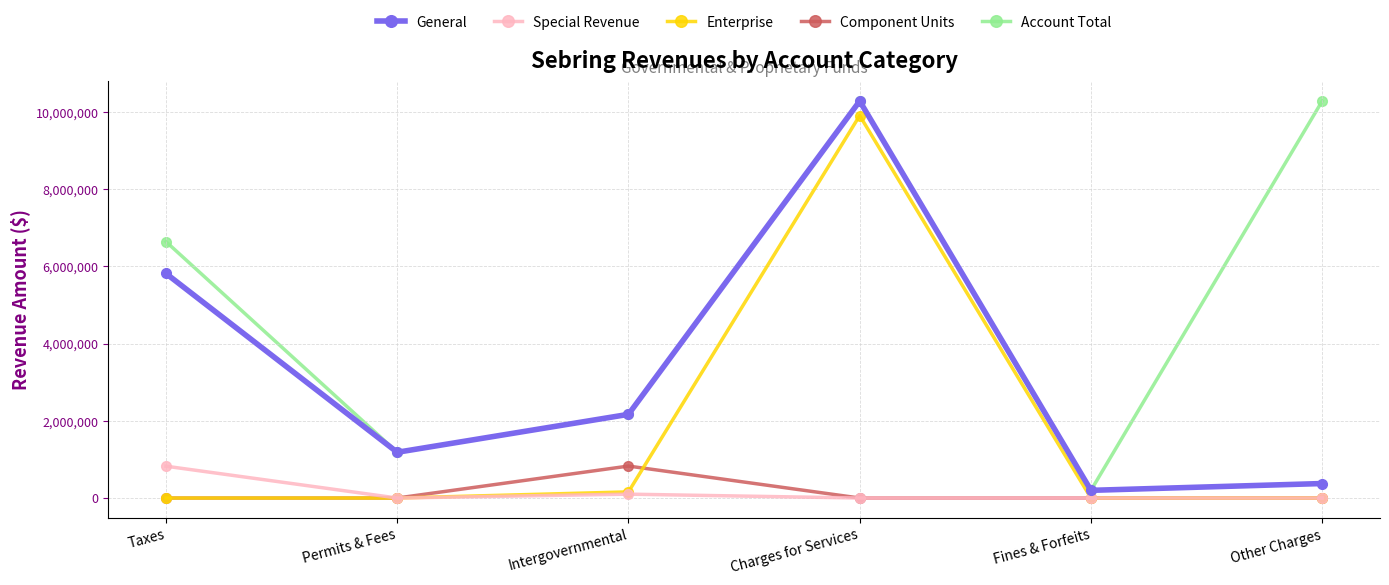

Reading left to right, transcribe all the data shown in this chart.

General: Taxes=5815021	Permits & Fees=1185031	Intergovernmental=2167066	Charges for Services=10280093	Fines & Forfeits=199066	Other Charges=375560
Special Revenue: Taxes=824455	Permits & Fees=0	Intergovernmental=100423	Charges for Services=0	Fines & Forfeits=0	Other Charges=0
Enterprise: Taxes=0	Permits & Fees=0	Intergovernmental=159152	Charges for Services=9904533	Fines & Forfeits=0	Other Charges=0
Component Units: Taxes=0	Permits & Fees=0	Intergovernmental=827956	Charges for Services=0	Fines & Forfeits=0	Other Charges=0
Account Total: Taxes=6639476	Permits & Fees=1185031	Intergovernmental=2167066	Charges for Services=10280093	Fines & Forfeits=199066	Other Charges=10280093